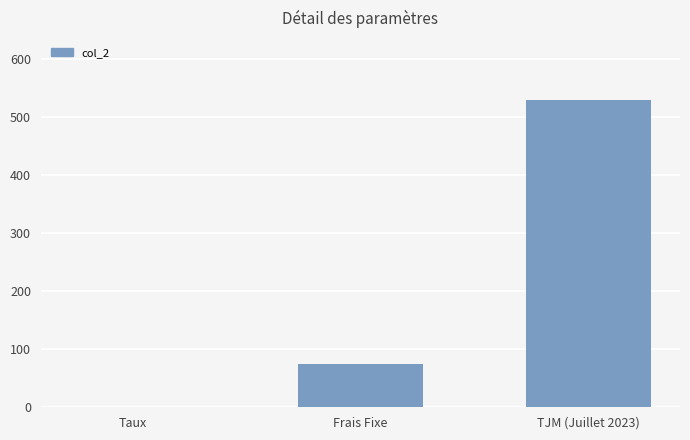

What is the change in value from Taux to Frais Fixe?

+74.9